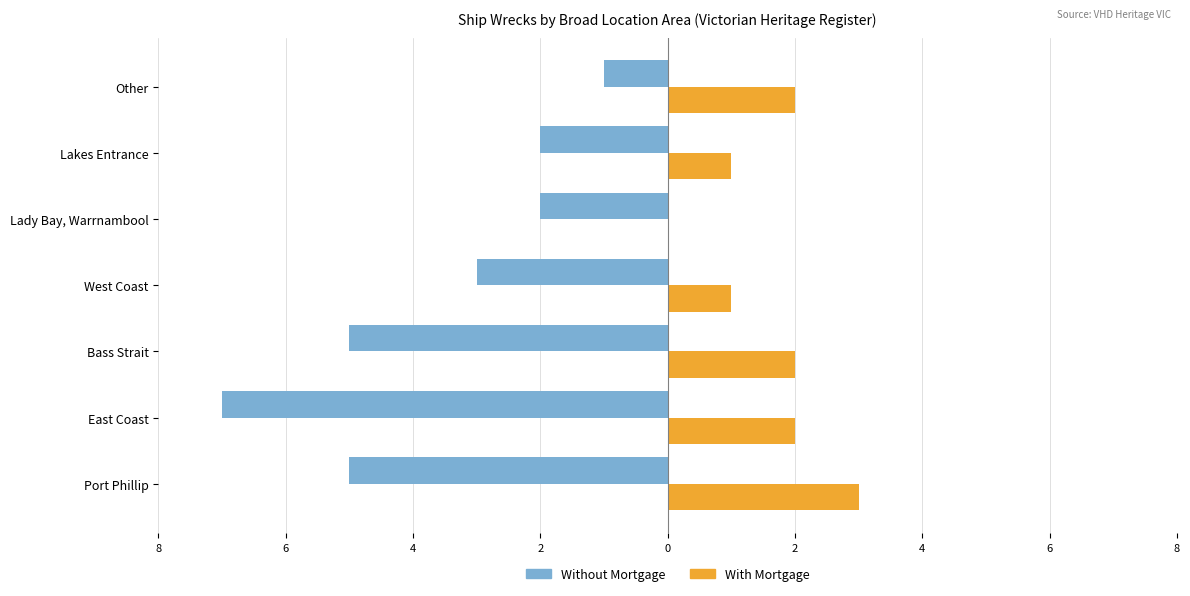

What are all the series names shown in the legend?

Without Mortgage, With Mortgage